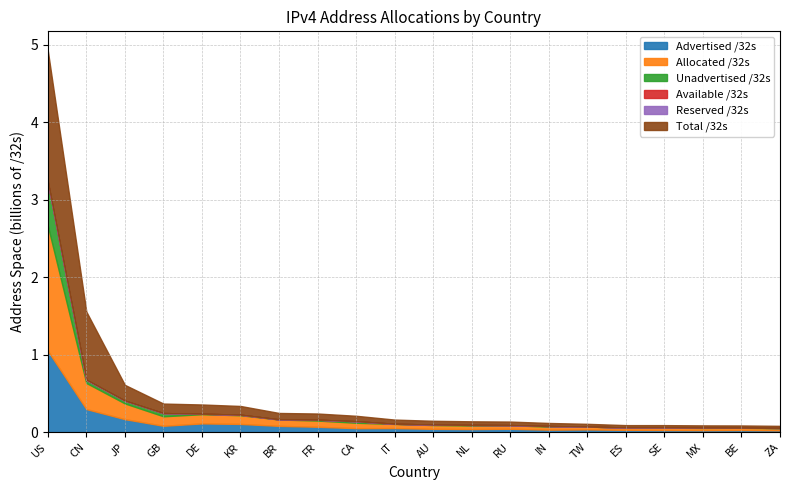

Does the chart display data point markers on the line(s)?

No